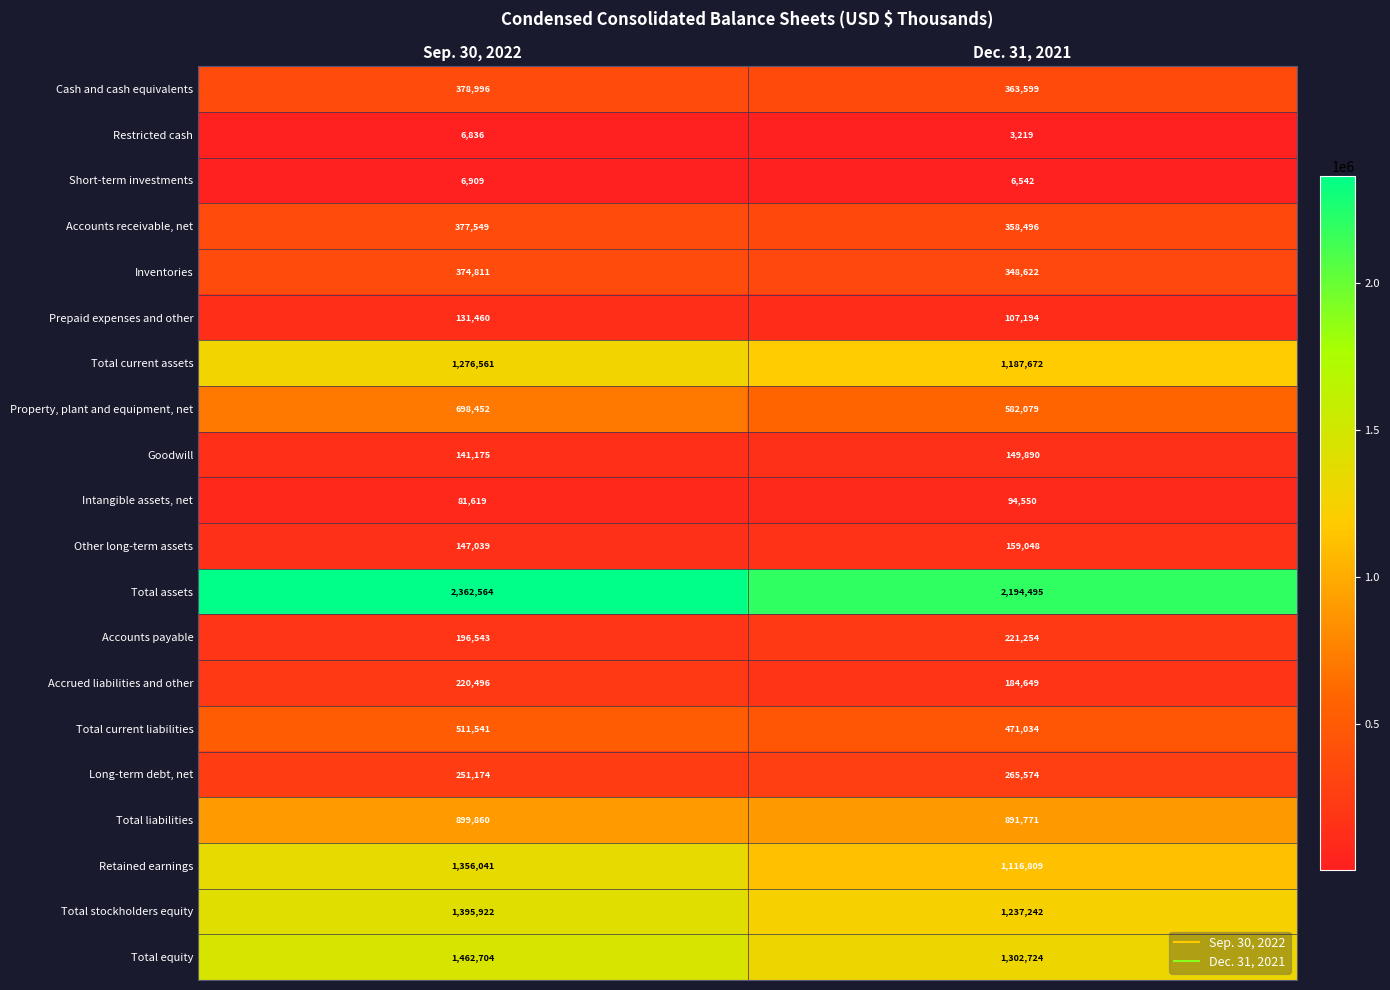

At which category does the chart reach its peak across all series?

Sep. 30, 2022